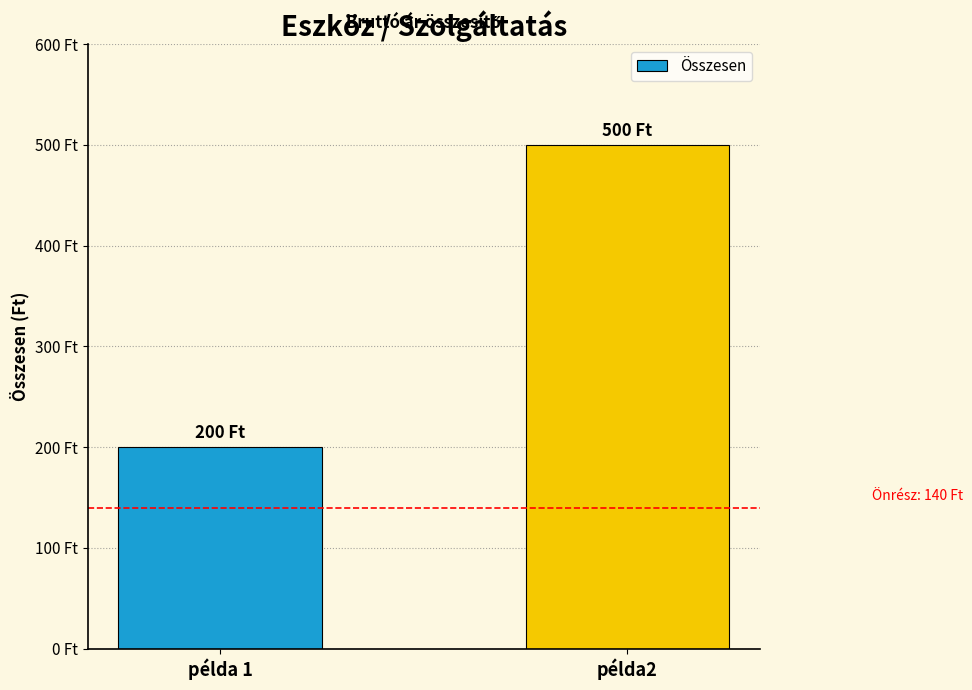

Are the bars horizontal?

No